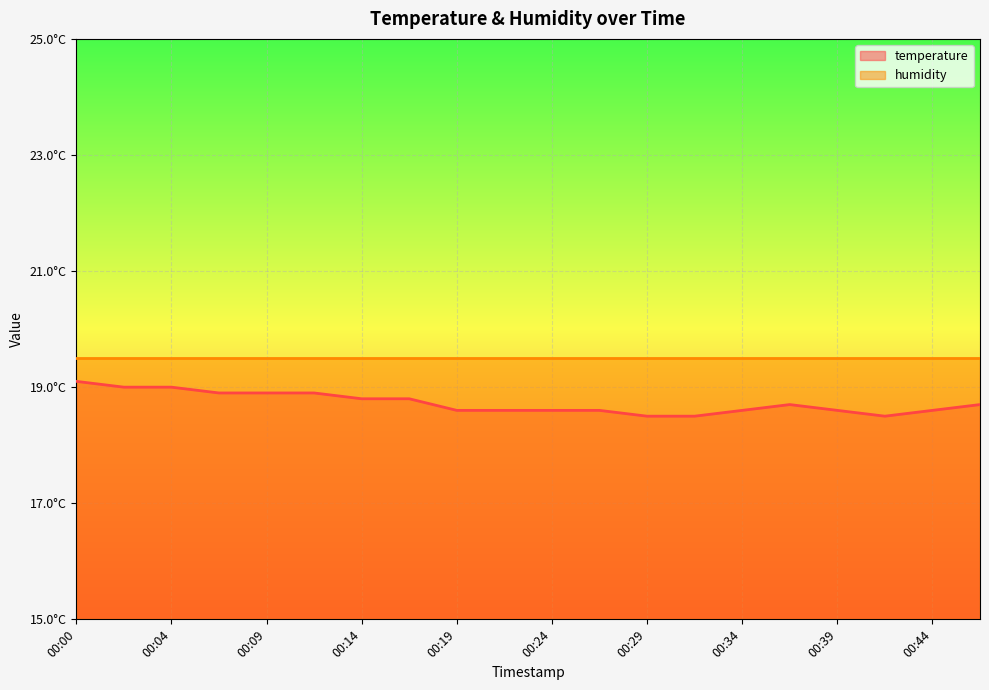

What are all the series names shown in the legend?

temperature, humidity